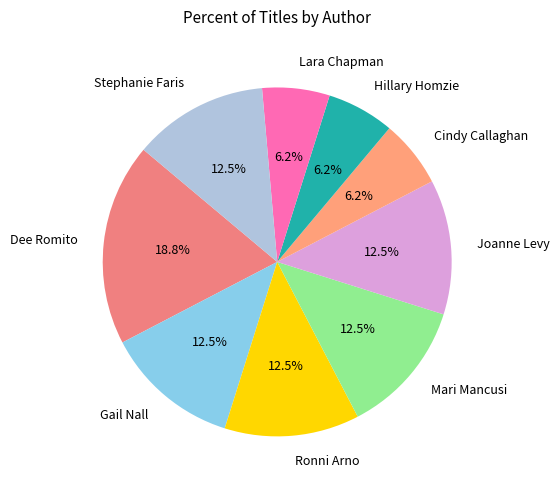

Which slice is the largest?

Dee Romito